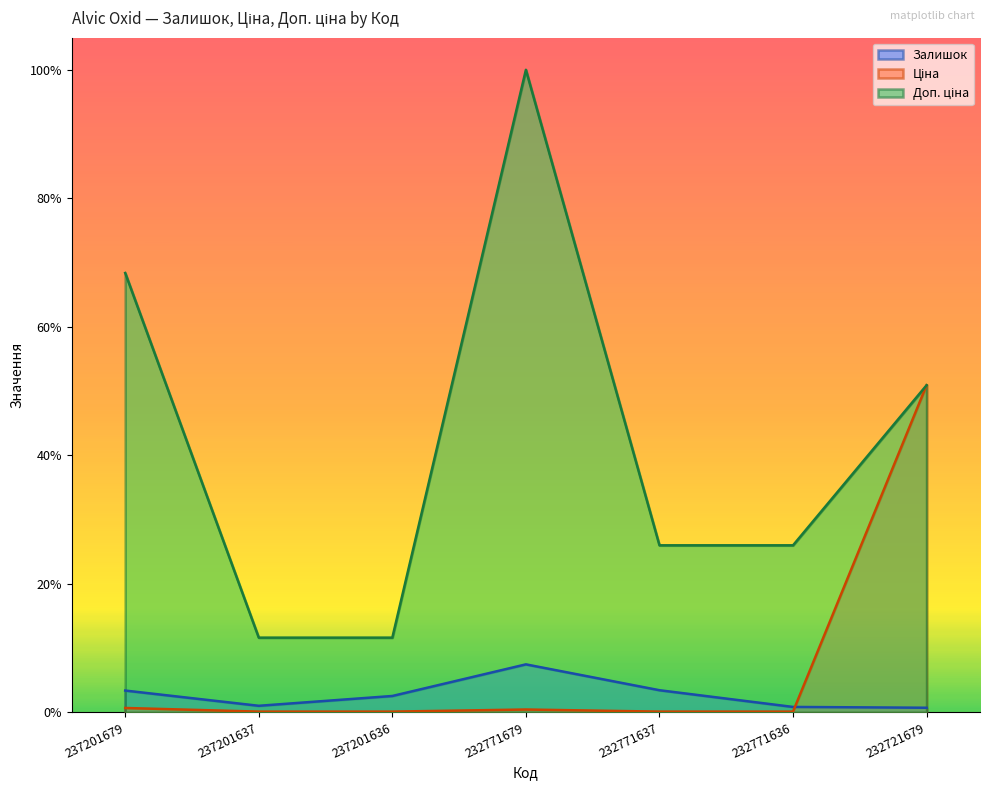

What is the lowest value of the Доп. ціна series?

0.1